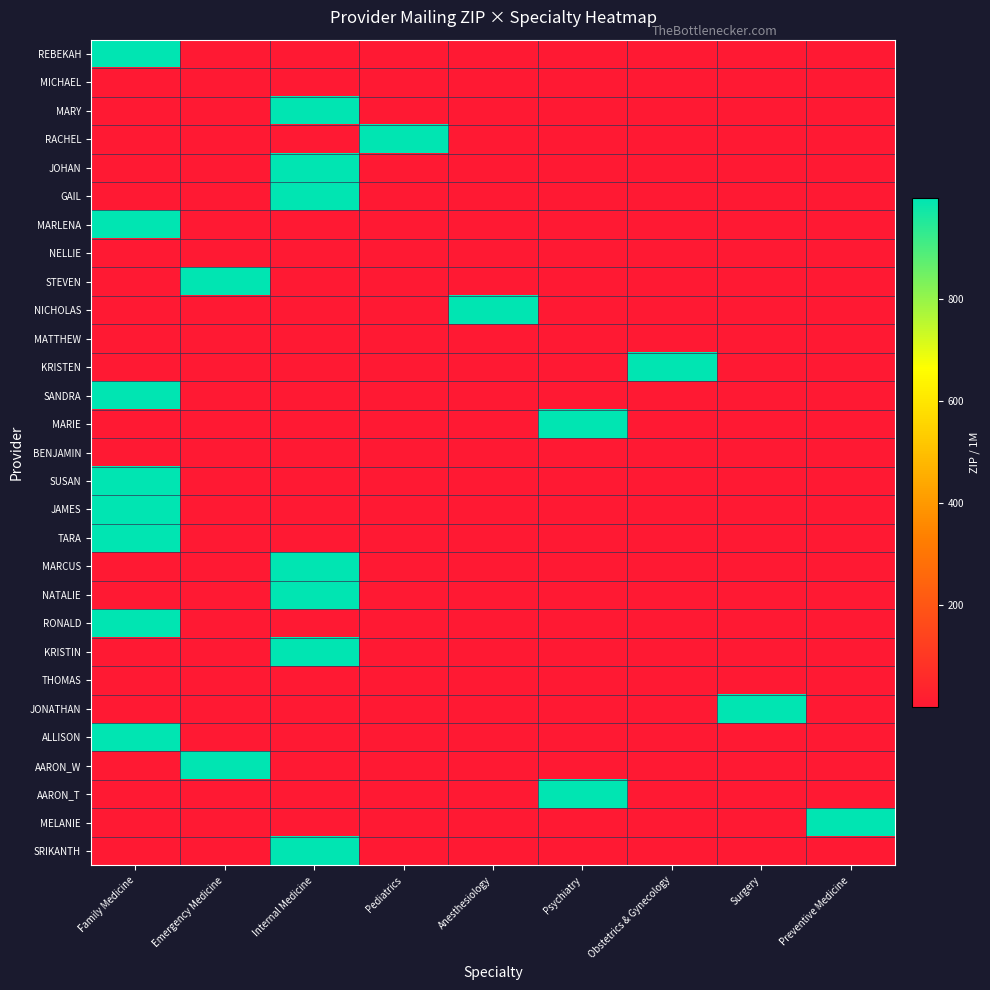

Reading left to right, what are all the values shown in this chart?

REBEKAH: Family Medicine=996.5	Emergency Medicine=0.0	Internal Medicine=0.0	Pediatrics=0.0	Anesthesiology=0.0	Psychiatry=0.0	Obstetrics & Gynecology=0.0	Surgery=0.0	Preventive Medicine=0.0
MICHAEL: Family Medicine=0.0	Emergency Medicine=0.1	Internal Medicine=0.0	Pediatrics=0.0	Anesthesiology=0.0	Psychiatry=0.0	Obstetrics & Gynecology=0.0	Surgery=0.0	Preventive Medicine=0.0
MARY: Family Medicine=0.0	Emergency Medicine=0.0	Internal Medicine=995.1	Pediatrics=0.0	Anesthesiology=0.0	Psychiatry=0.0	Obstetrics & Gynecology=0.0	Surgery=0.0	Preventive Medicine=0.0
RACHEL: Family Medicine=0.0	Emergency Medicine=0.0	Internal Medicine=0.0	Pediatrics=995.1	Anesthesiology=0.0	Psychiatry=0.0	Obstetrics & Gynecology=0.0	Surgery=0.0	Preventive Medicine=0.0
JOHAN: Family Medicine=0.0	Emergency Medicine=0.0	Internal Medicine=995.2	Pediatrics=0.0	Anesthesiology=0.0	Psychiatry=0.0	Obstetrics & Gynecology=0.0	Surgery=0.0	Preventive Medicine=0.0
GAIL: Family Medicine=0.0	Emergency Medicine=0.0	Internal Medicine=996.7	Pediatrics=0.0	Anesthesiology=0.0	Psychiatry=0.0	Obstetrics & Gynecology=0.0	Surgery=0.0	Preventive Medicine=0.0
MARLENA: Family Medicine=998.0	Emergency Medicine=0.0	Internal Medicine=0.0	Pediatrics=0.0	Anesthesiology=0.0	Psychiatry=0.0	Obstetrics & Gynecology=0.0	Surgery=0.0	Preventive Medicine=0.0
NELLIE: Family Medicine=0.1	Emergency Medicine=0.0	Internal Medicine=0.0	Pediatrics=0.0	Anesthesiology=0.0	Psychiatry=0.0	Obstetrics & Gynecology=0.0	Surgery=0.0	Preventive Medicine=0.0
STEVEN: Family Medicine=0.0	Emergency Medicine=995.1	Internal Medicine=0.0	Pediatrics=0.0	Anesthesiology=0.0	Psychiatry=0.0	Obstetrics & Gynecology=0.0	Surgery=0.0	Preventive Medicine=0.0
NICHOLAS: Family Medicine=0.0	Emergency Medicine=0.0	Internal Medicine=0.0	Pediatrics=0.0	Anesthesiology=996.7	Psychiatry=0.0	Obstetrics & Gynecology=0.0	Surgery=0.0	Preventive Medicine=0.0
MATTHEW: Family Medicine=0.0	Emergency Medicine=0.0	Internal Medicine=0.0	Pediatrics=0.0	Anesthesiology=0.0	Psychiatry=0.1	Obstetrics & Gynecology=0.0	Surgery=0.0	Preventive Medicine=0.0
KRISTEN: Family Medicine=0.0	Emergency Medicine=0.0	Internal Medicine=0.0	Pediatrics=0.0	Anesthesiology=0.0	Psychiatry=0.0	Obstetrics & Gynecology=997.0	Surgery=0.0	Preventive Medicine=0.0
SANDRA: Family Medicine=995.0	Emergency Medicine=0.0	Internal Medicine=0.0	Pediatrics=0.0	Anesthesiology=0.0	Psychiatry=0.0	Obstetrics & Gynecology=0.0	Surgery=0.0	Preventive Medicine=0.0
MARIE: Family Medicine=0.0	Emergency Medicine=0.0	Internal Medicine=0.0	Pediatrics=0.0	Anesthesiology=0.0	Psychiatry=998.0	Obstetrics & Gynecology=0.0	Surgery=0.0	Preventive Medicine=0.0
BENJAMIN: Family Medicine=0.1	Emergency Medicine=0.0	Internal Medicine=0.0	Pediatrics=0.0	Anesthesiology=0.0	Psychiatry=0.0	Obstetrics & Gynecology=0.0	Surgery=0.0	Preventive Medicine=0.0
SUSAN: Family Medicine=995.1	Emergency Medicine=0.0	Internal Medicine=0.0	Pediatrics=0.0	Anesthesiology=0.0	Psychiatry=0.0	Obstetrics & Gynecology=0.0	Surgery=0.0	Preventive Medicine=0.0
JAMES: Family Medicine=998.0	Emergency Medicine=0.0	Internal Medicine=0.0	Pediatrics=0.0	Anesthesiology=0.0	Psychiatry=0.0	Obstetrics & Gynecology=0.0	Surgery=0.0	Preventive Medicine=0.0
TARA: Family Medicine=996.7	Emergency Medicine=0.0	Internal Medicine=0.0	Pediatrics=0.0	Anesthesiology=0.0	Psychiatry=0.0	Obstetrics & Gynecology=0.0	Surgery=0.0	Preventive Medicine=0.0
MARCUS: Family Medicine=0.0	Emergency Medicine=0.0	Internal Medicine=996.5	Pediatrics=0.0	Anesthesiology=0.0	Psychiatry=0.0	Obstetrics & Gynecology=0.0	Surgery=0.0	Preventive Medicine=0.0
NATALIE: Family Medicine=0.0	Emergency Medicine=0.0	Internal Medicine=996.5	Pediatrics=0.0	Anesthesiology=0.0	Psychiatry=0.0	Obstetrics & Gynecology=0.0	Surgery=0.0	Preventive Medicine=0.0
RONALD: Family Medicine=995.8	Emergency Medicine=0.0	Internal Medicine=0.0	Pediatrics=0.0	Anesthesiology=0.0	Psychiatry=0.0	Obstetrics & Gynecology=0.0	Surgery=0.0	Preventive Medicine=0.0
KRISTIN: Family Medicine=0.0	Emergency Medicine=0.0	Internal Medicine=996.7	Pediatrics=0.0	Anesthesiology=0.0	Psychiatry=0.0	Obstetrics & Gynecology=0.0	Surgery=0.0	Preventive Medicine=0.0
THOMAS: Family Medicine=0.0	Emergency Medicine=0.0	Internal Medicine=0.1	Pediatrics=0.0	Anesthesiology=0.0	Psychiatry=0.0	Obstetrics & Gynecology=0.0	Surgery=0.0	Preventive Medicine=0.0
JONATHAN: Family Medicine=0.0	Emergency Medicine=0.0	Internal Medicine=0.0	Pediatrics=0.0	Anesthesiology=0.0	Psychiatry=0.0	Obstetrics & Gynecology=0.0	Surgery=995.1	Preventive Medicine=0.0
ALLISON: Family Medicine=996.7	Emergency Medicine=0.0	Internal Medicine=0.0	Pediatrics=0.0	Anesthesiology=0.0	Psychiatry=0.0	Obstetrics & Gynecology=0.0	Surgery=0.0	Preventive Medicine=0.0
AARON_W: Family Medicine=0.0	Emergency Medicine=996.7	Internal Medicine=0.0	Pediatrics=0.0	Anesthesiology=0.0	Psychiatry=0.0	Obstetrics & Gynecology=0.0	Surgery=0.0	Preventive Medicine=0.0
AARON_T: Family Medicine=0.0	Emergency Medicine=0.0	Internal Medicine=0.0	Pediatrics=0.0	Anesthesiology=0.0	Psychiatry=995.1	Obstetrics & Gynecology=0.0	Surgery=0.0	Preventive Medicine=0.0
MELANIE: Family Medicine=0.0	Emergency Medicine=0.0	Internal Medicine=0.0	Pediatrics=0.0	Anesthesiology=0.0	Psychiatry=0.0	Obstetrics & Gynecology=0.0	Surgery=0.0	Preventive Medicine=997.0
SRIKANTH: Family Medicine=0.0	Emergency Medicine=0.0	Internal Medicine=996.5	Pediatrics=0.0	Anesthesiology=0.0	Psychiatry=0.0	Obstetrics & Gynecology=0.0	Surgery=0.0	Preventive Medicine=0.0